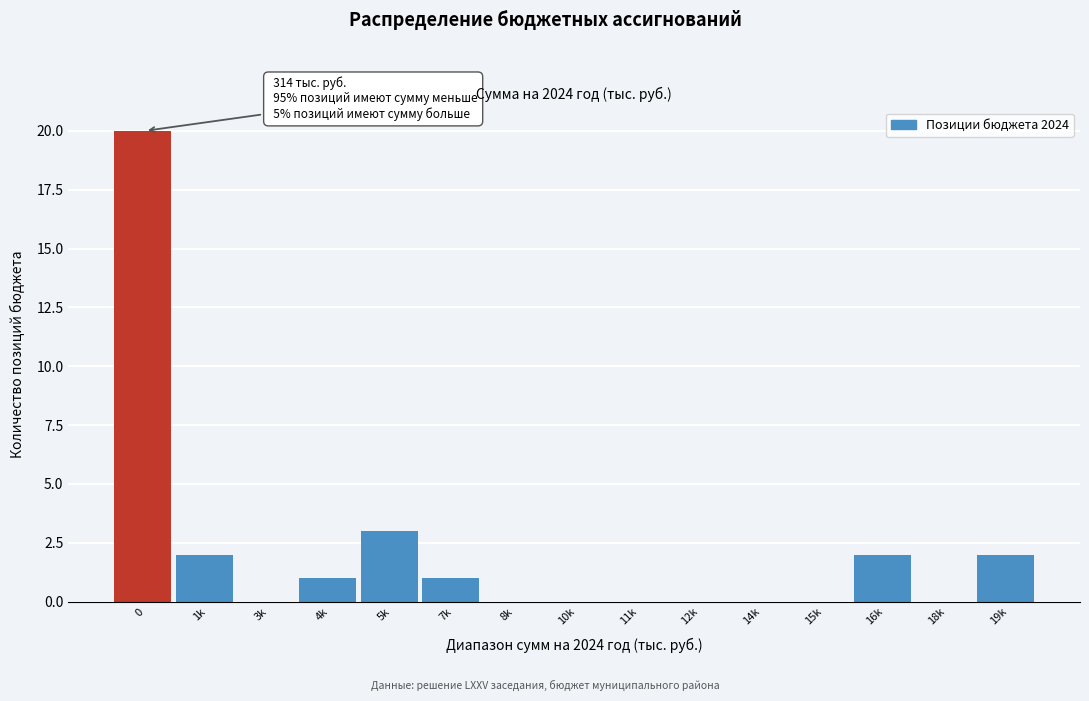

Reading left to right, what are all the values shown in this chart?

0=20	1k=2	3k=0	4k=1	5k=3	7k=1	8k=0	10k=0	11k=0	12k=0	14k=0	15k=0	16k=2	18k=0	19k=2